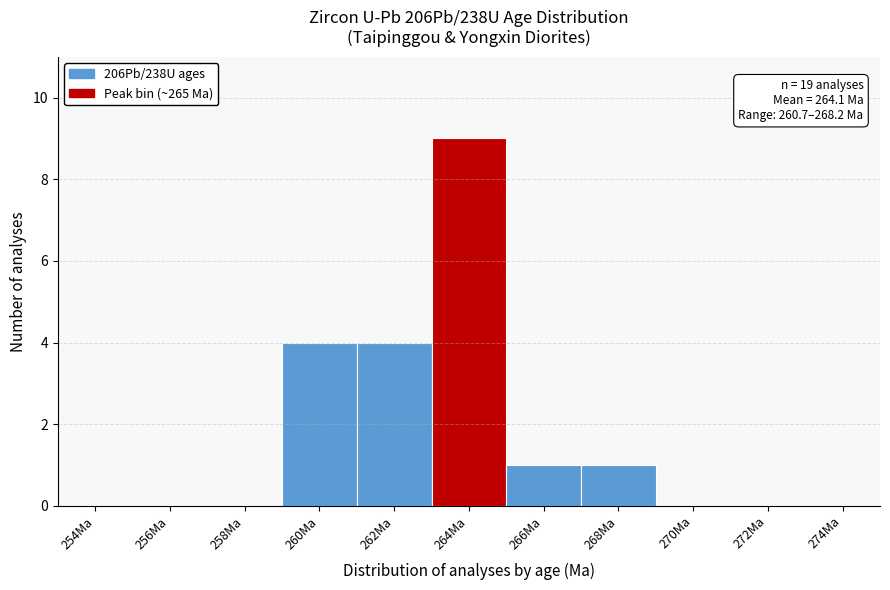

Reading right to left, extract all data points from this chart.

274Ma=0	272Ma=0	270Ma=0	268Ma=1	266Ma=1	264Ma=9	262Ma=4	260Ma=4	258Ma=0	256Ma=0	254Ma=0